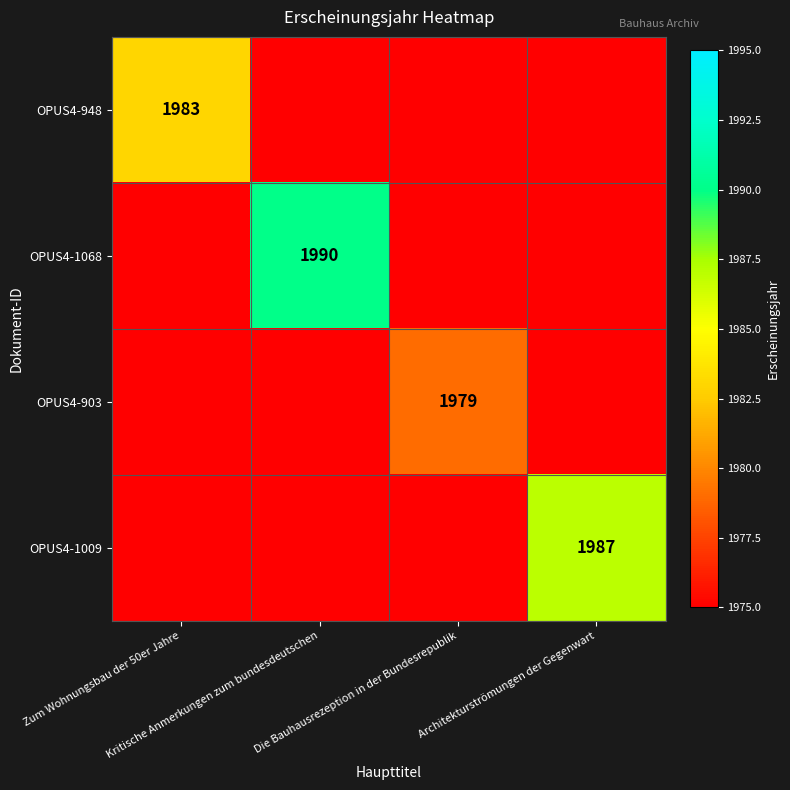

What is the sum of the OPUS4-948 values at Die Bauhausrezeption in der Bundesrepublik and Zum Wohnungsbau der 50er Jahre?

3956